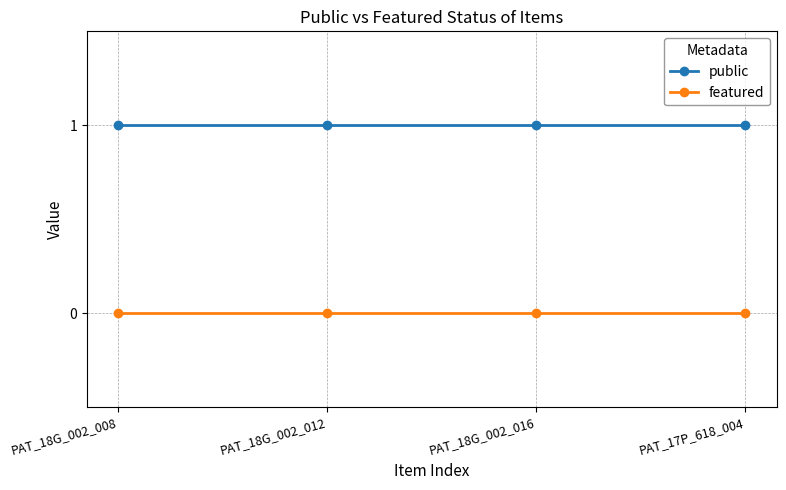

True or false: featured has more than 1 interior local peaks.

False